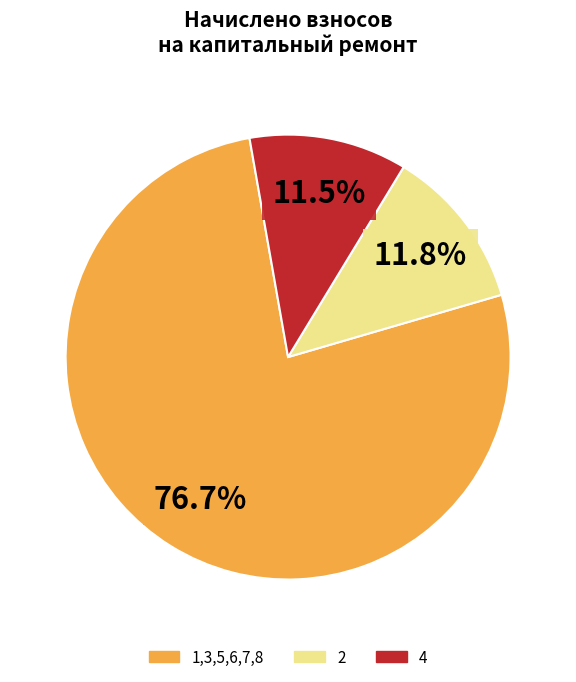

Is there any slice that represents more than half of the pie?

Yes